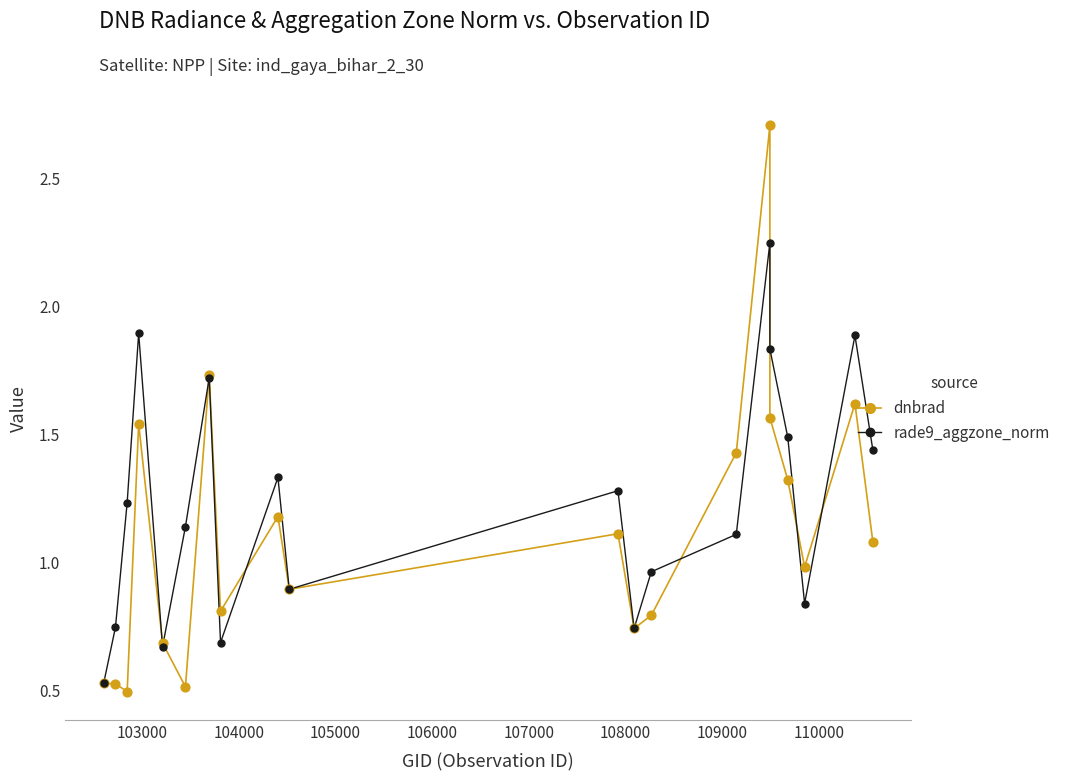

Is the value of dnbrad at 104000 greater than the value of rade9_aggzone_norm at 107000?

No